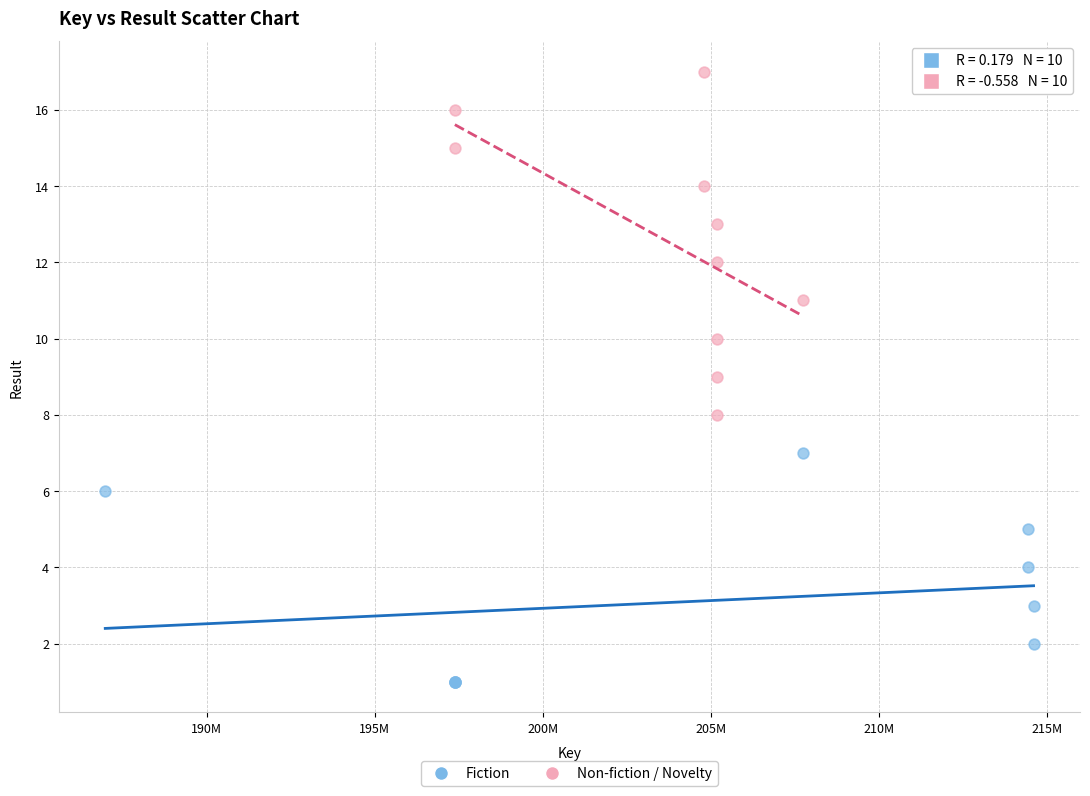

Which series has the largest Y range (max minus min)?

Non-fiction / Novelty